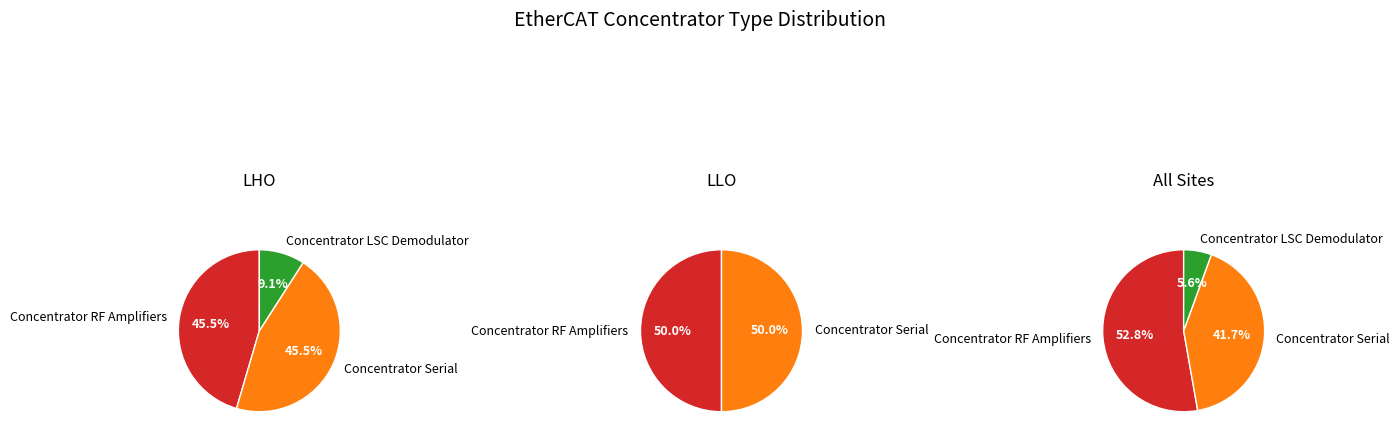

What is the total percentage of Concentrator RF Amplifiers and Concentrator LSC Demodulator?

58.3%